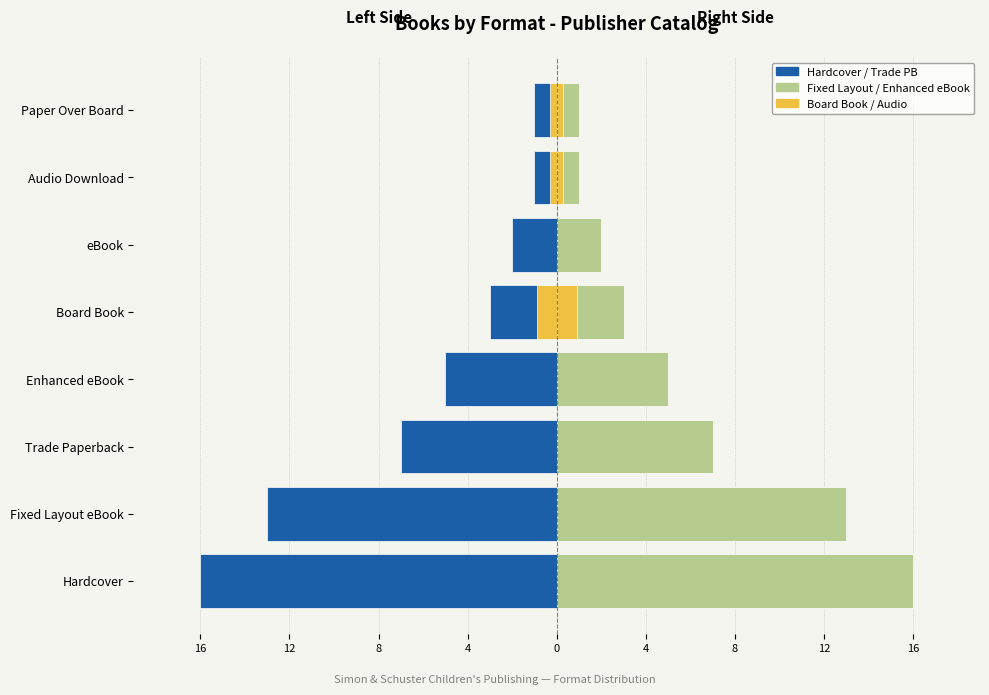

Is the value of eBook / Fixed Layout at eBook greater than the value of Hardcover / Trade PB at Trade Paperback?

Yes